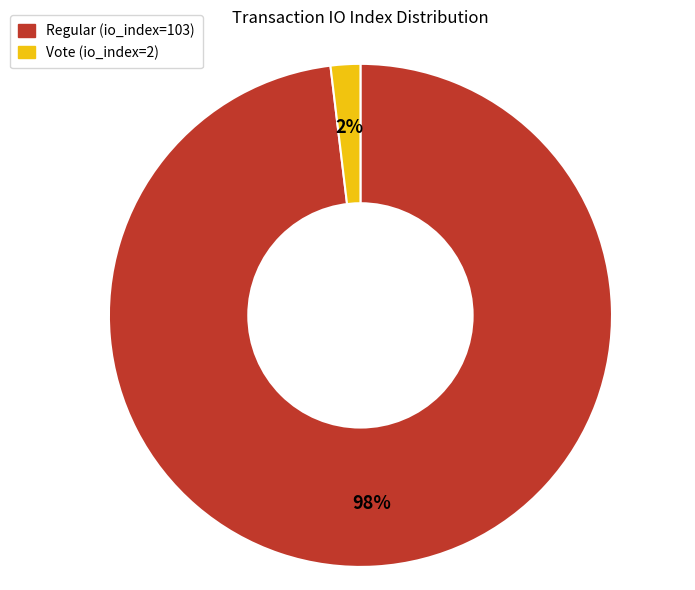

To the nearest percent, what is the difference between the largest and smallest slice percentages?

96%